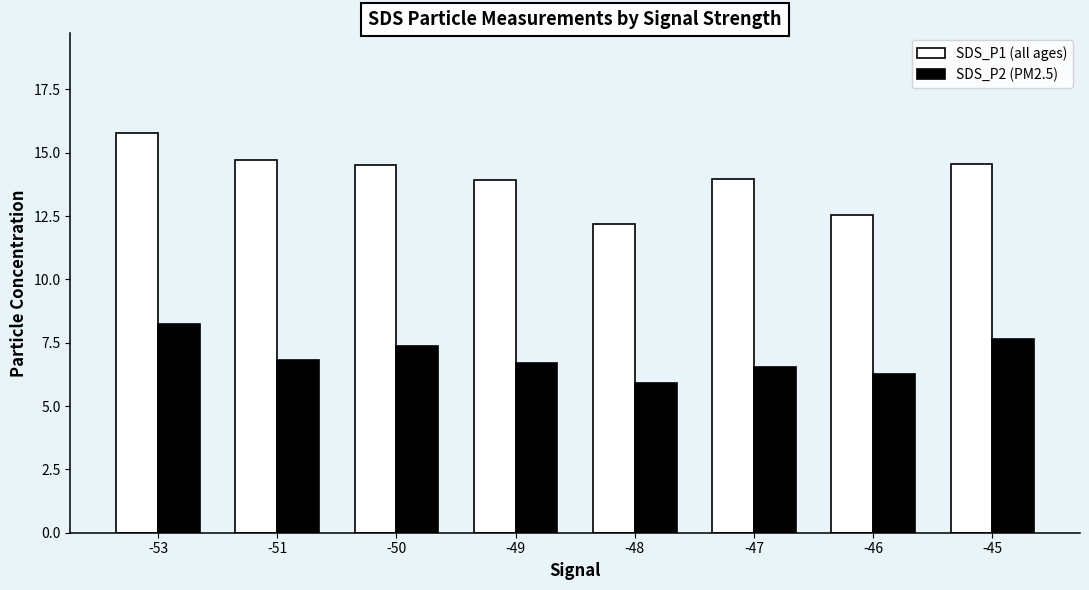

What is the spread (max minus min) of values at -47?

7.4